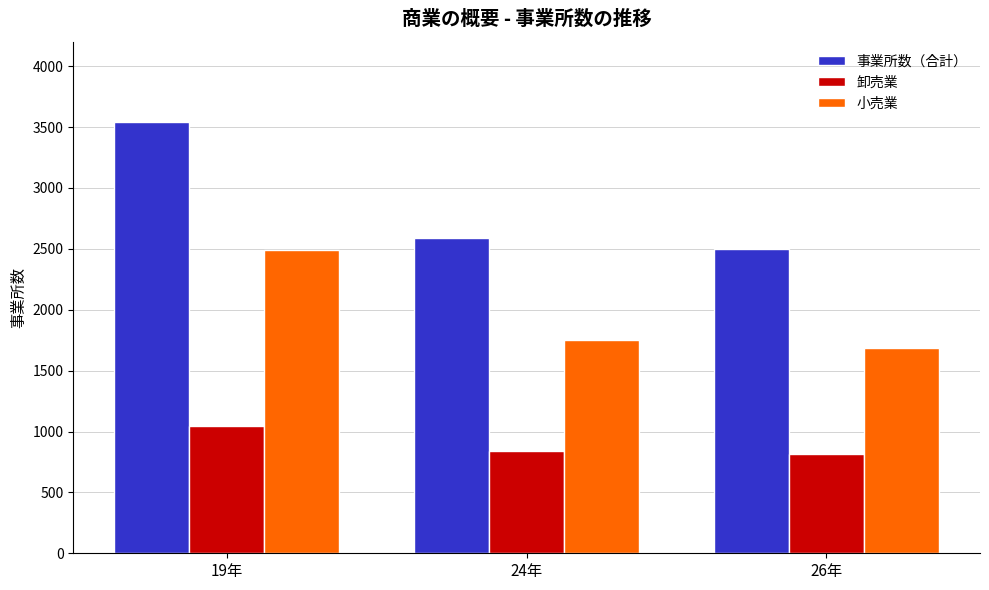

At 19年, list the series in order from largest to smallest.

事業所数（合計）, 小売業, 卸売業